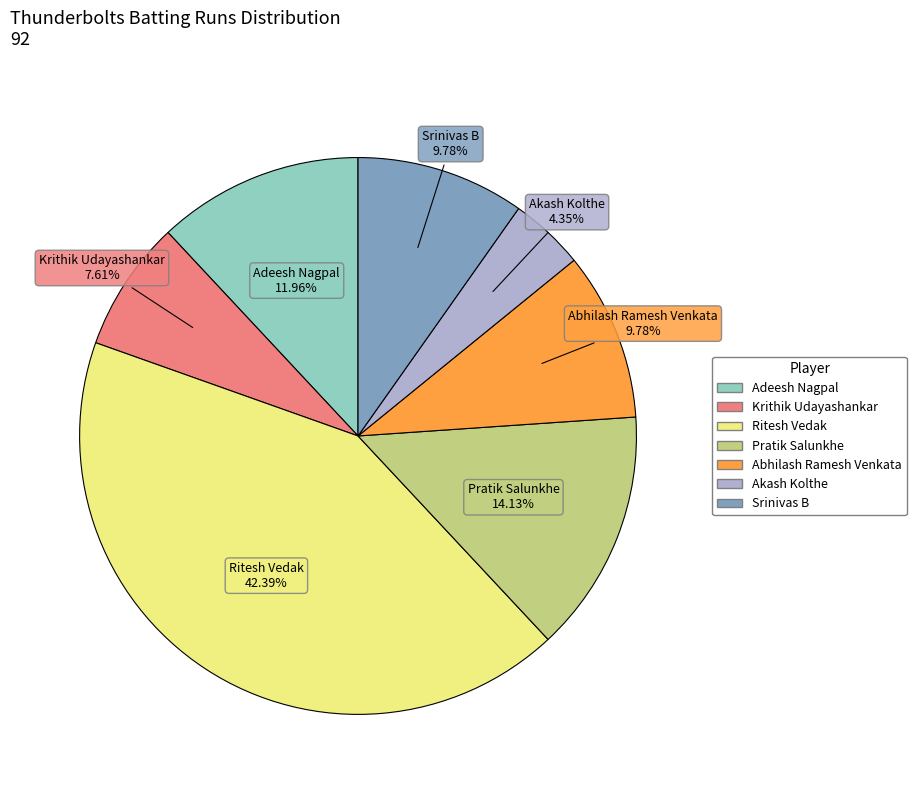

Does any single category account for the majority?

No